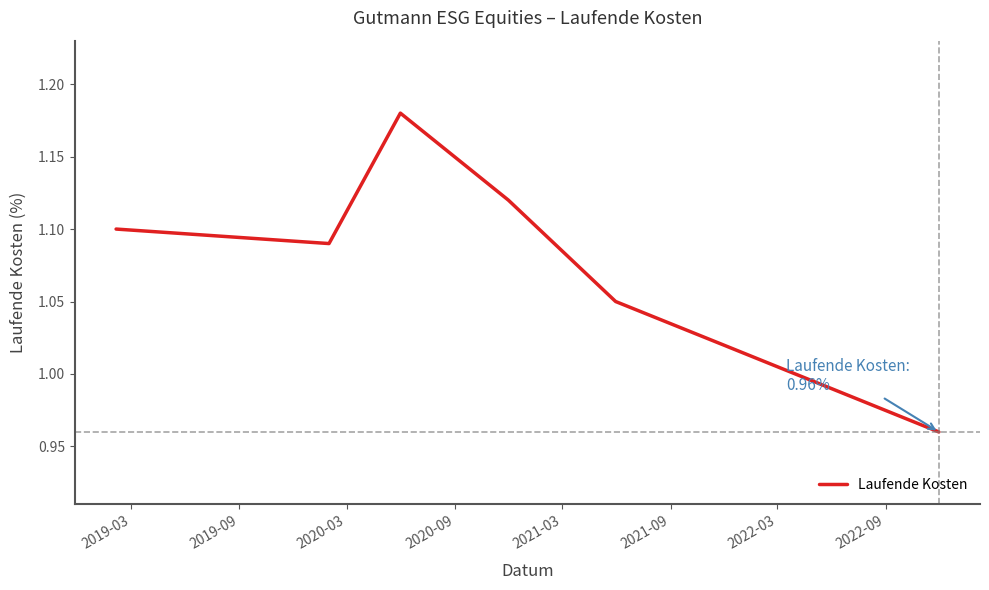

What is the difference between the second highest and minimum values?

0.2